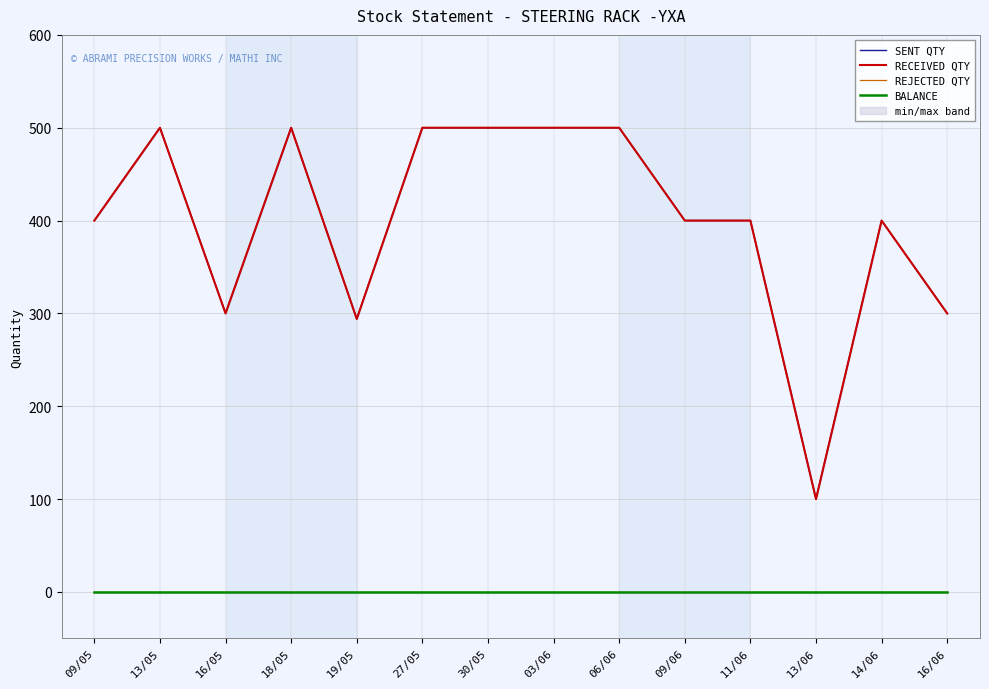

At which category does RECEIVED QTY reach its first local valley?

16/05